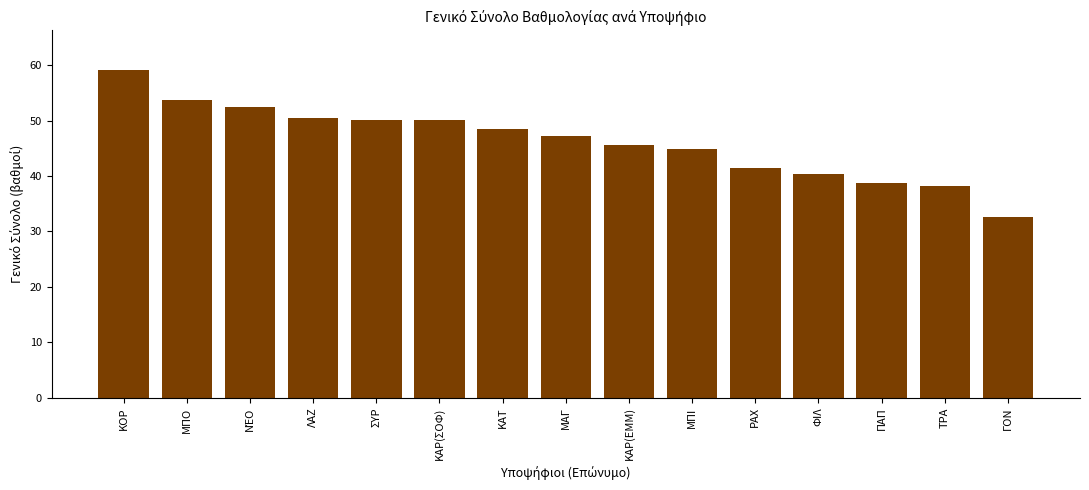

What is the difference between the values at ΚΑΤ and ΦΙΛ?

8.1